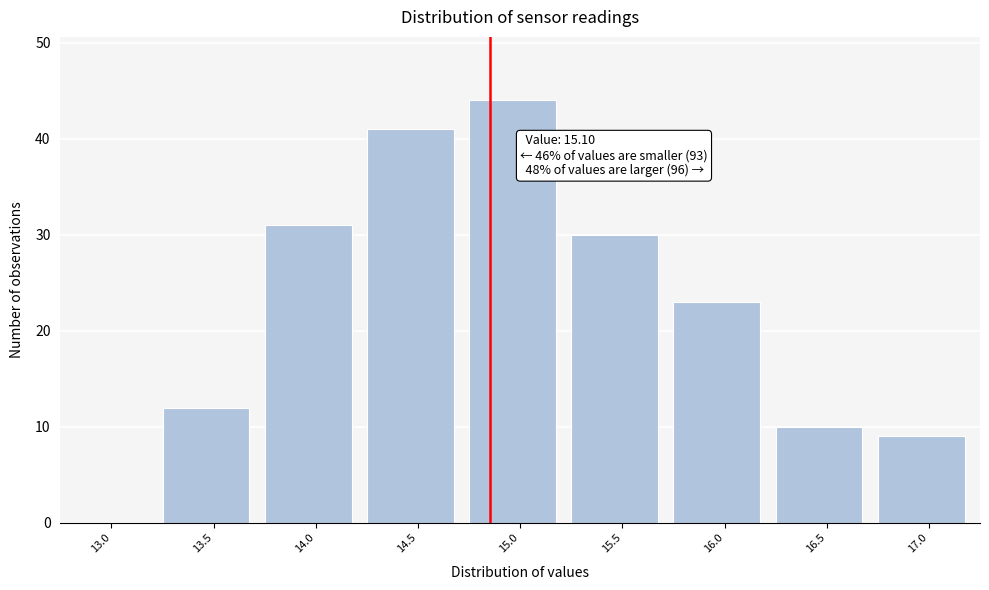

Reading right to left, transcribe all the data shown in this chart.

17.0=9	16.5=10	16.0=23	15.5=30	15.0=44	14.5=41	14.0=31	13.5=12	13.0=0